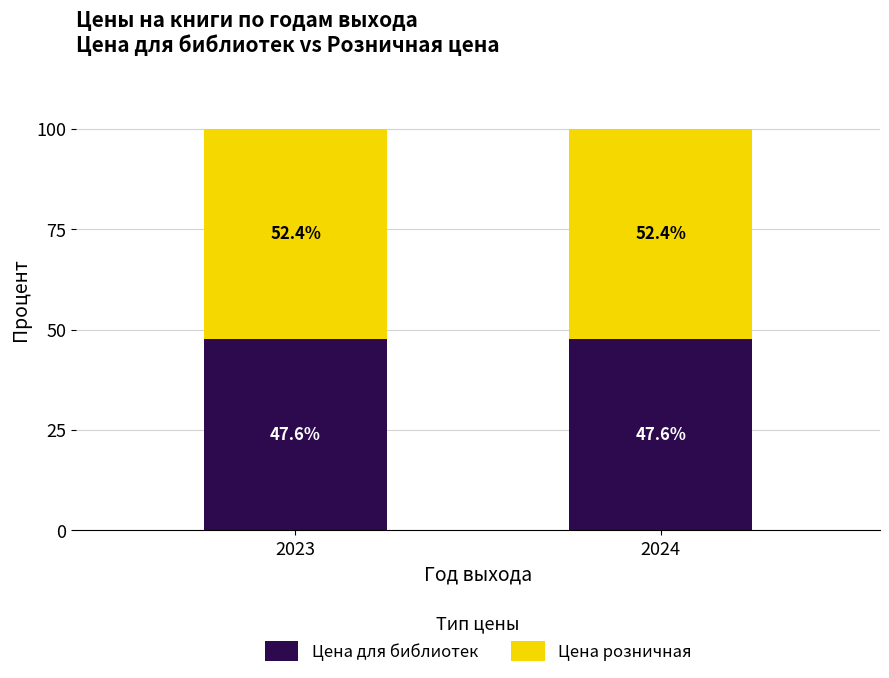

What is the highest value of the Цена для библиотек series?

47.6